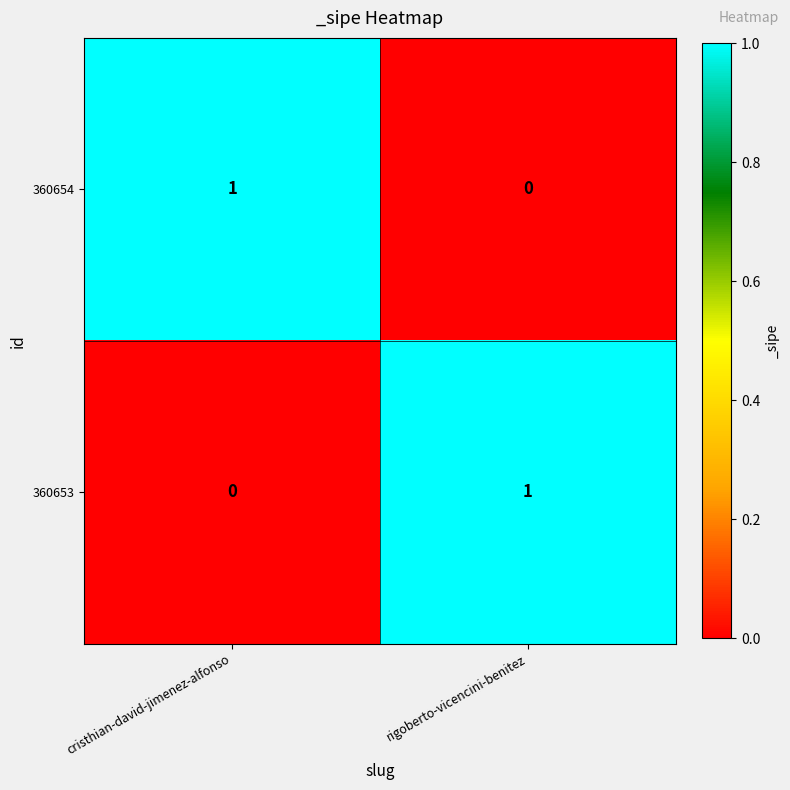

At rigoberto-vicencini-benitez, list the series in order from largest to smallest.

360653, 360654